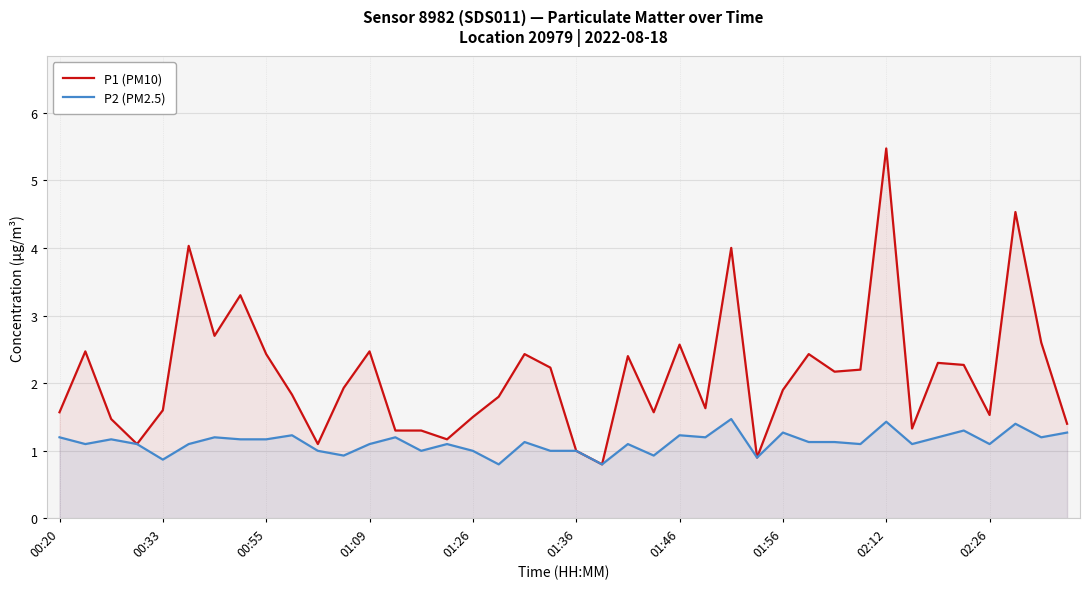

True or false: P2 (PM2.5) and P1 (PM10) cross at least once.

False